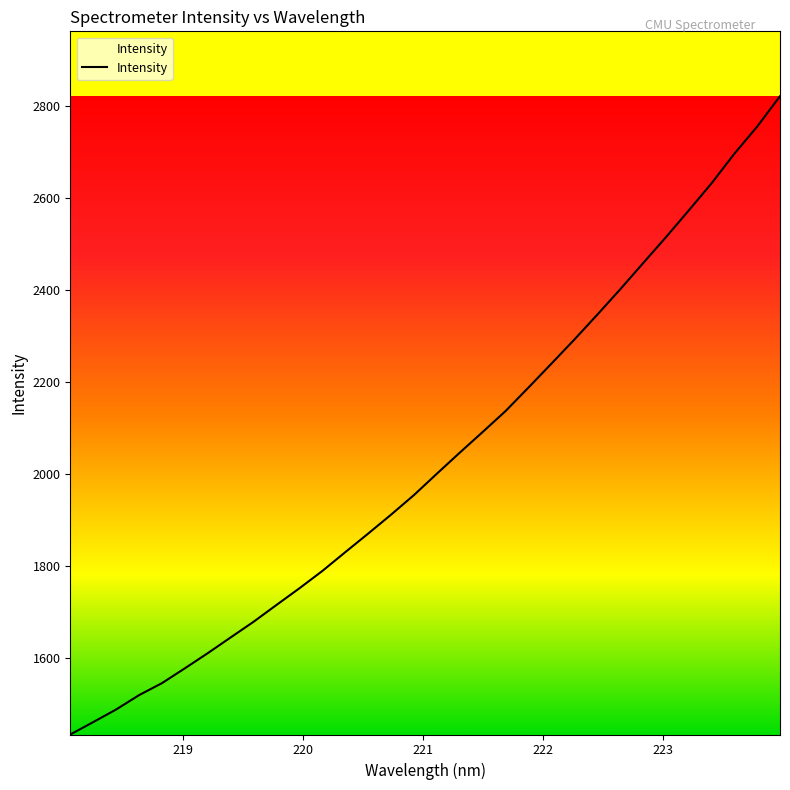

What is the minimum value shown in the chart?

1433.3